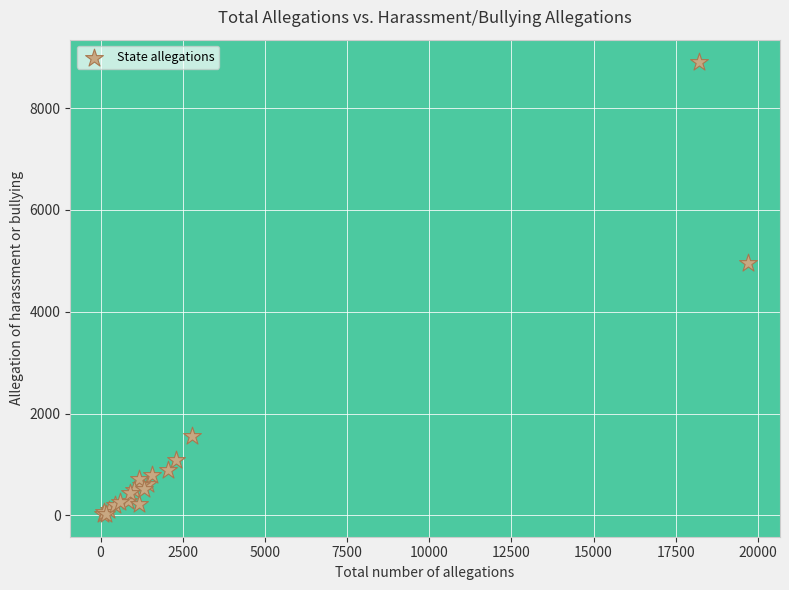

What Y value in the scatter plot is closest to 4462?

4961